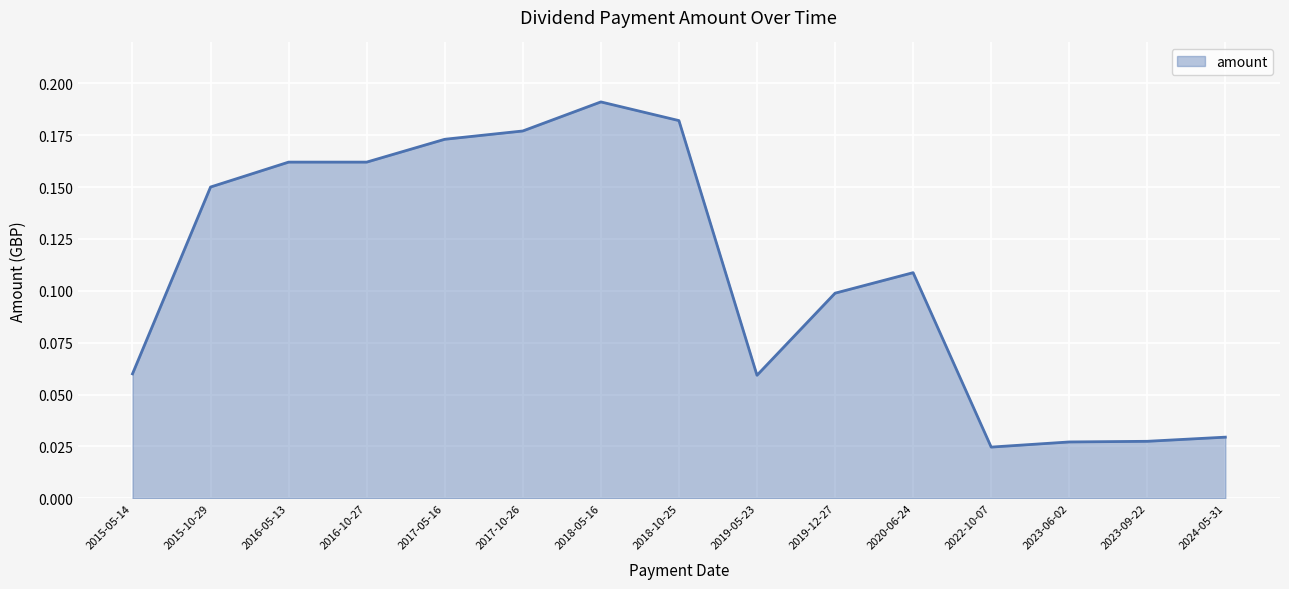

Which has a higher value, 2023-09-22 or 2019-12-27?

2019-12-27